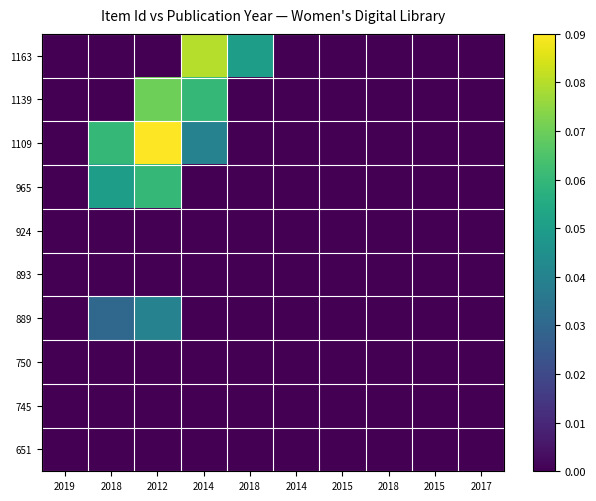

Which series has the largest total across all categories?

1109